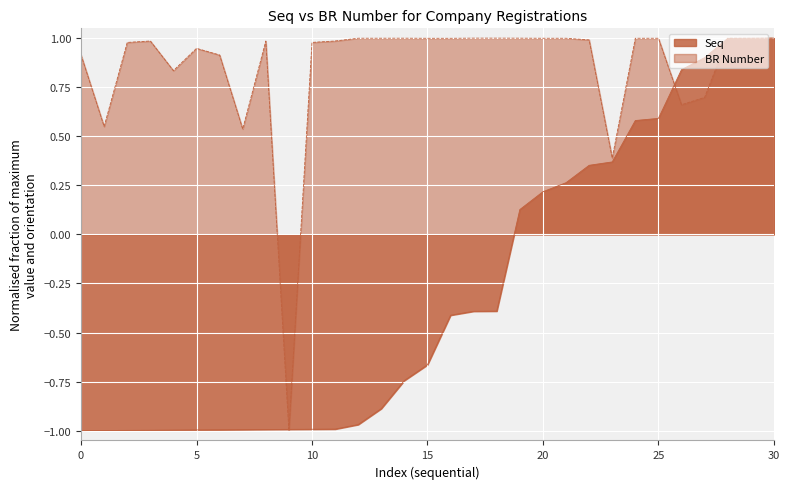

True or false: BR Number and Seq cross at least once.

True